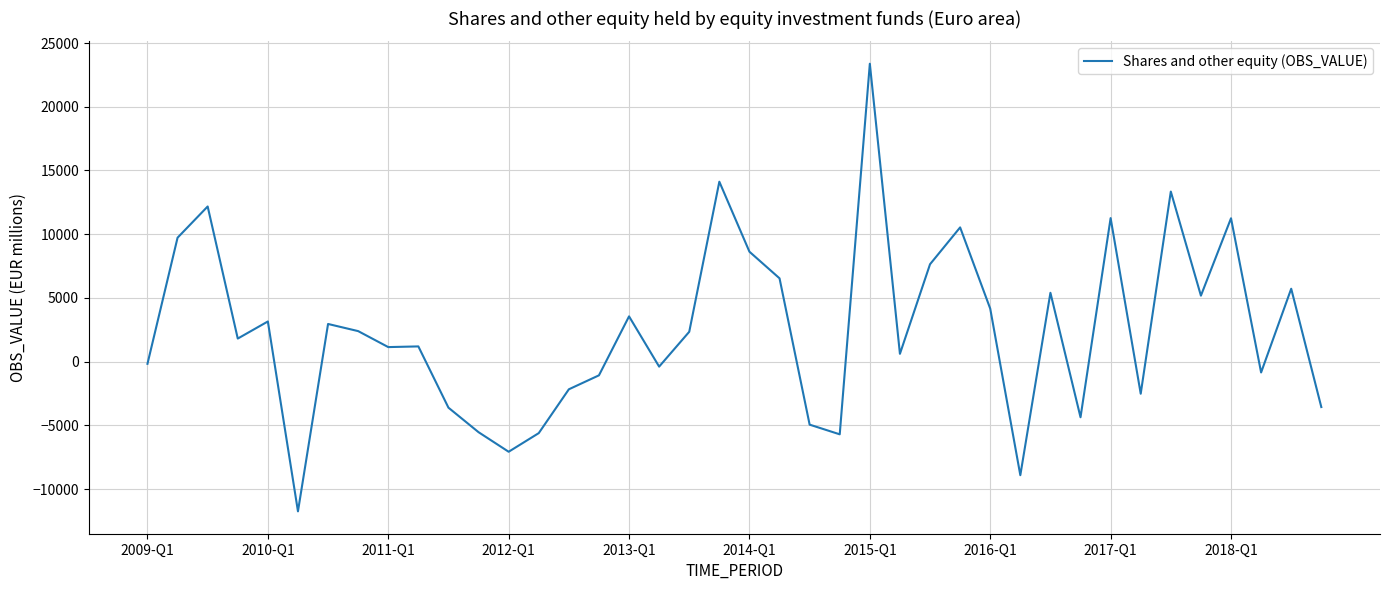

What is the minimum value shown in the chart?

-11747.3